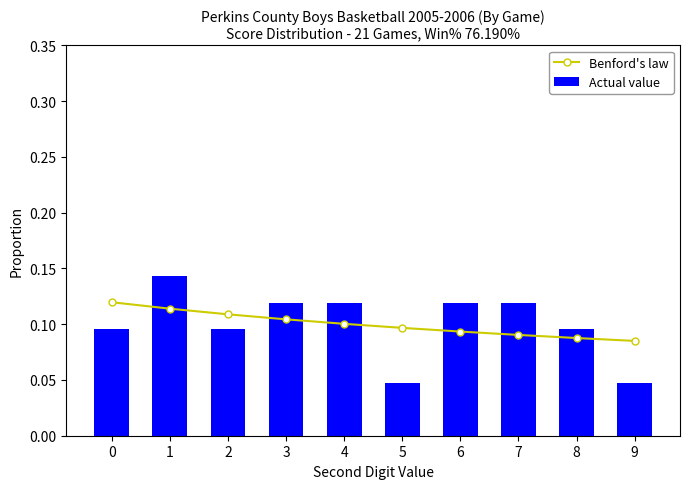

List the series in order of their peak value, highest first.

Actual value, Benford's law